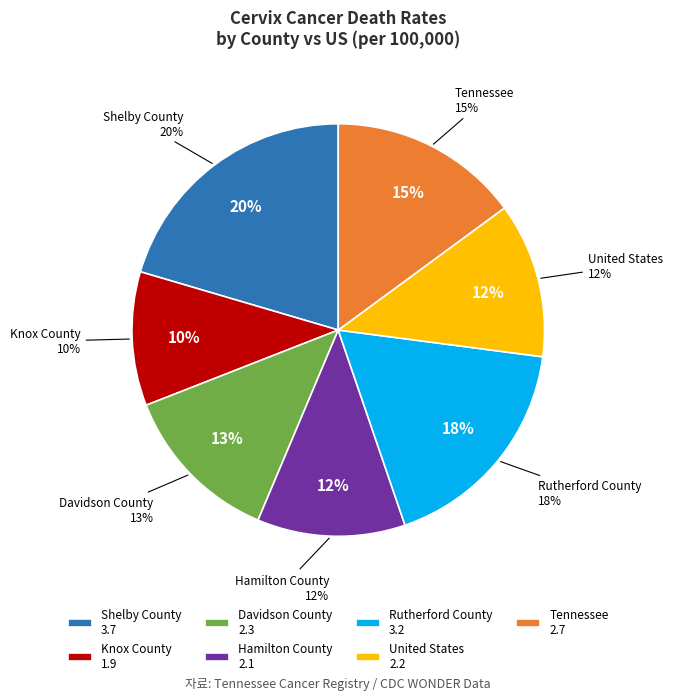

How many segments does this pie chart have?

7